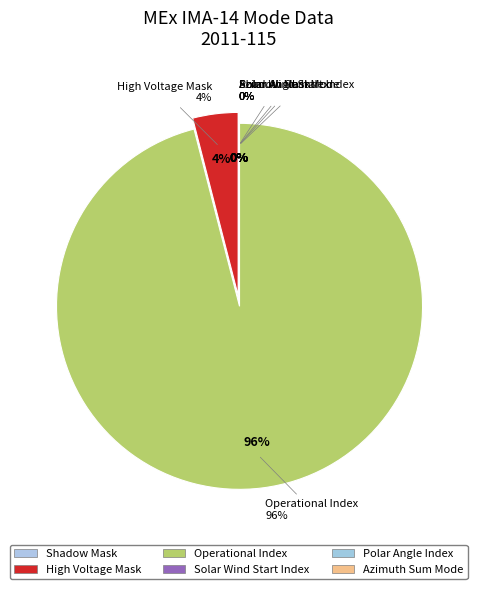

Which slice is the largest?

Operational Index